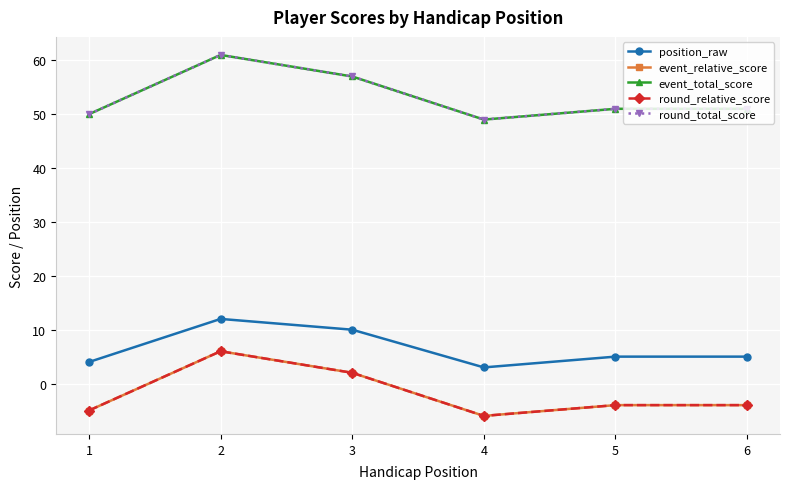

At which category is the sum across all series the highest?

2